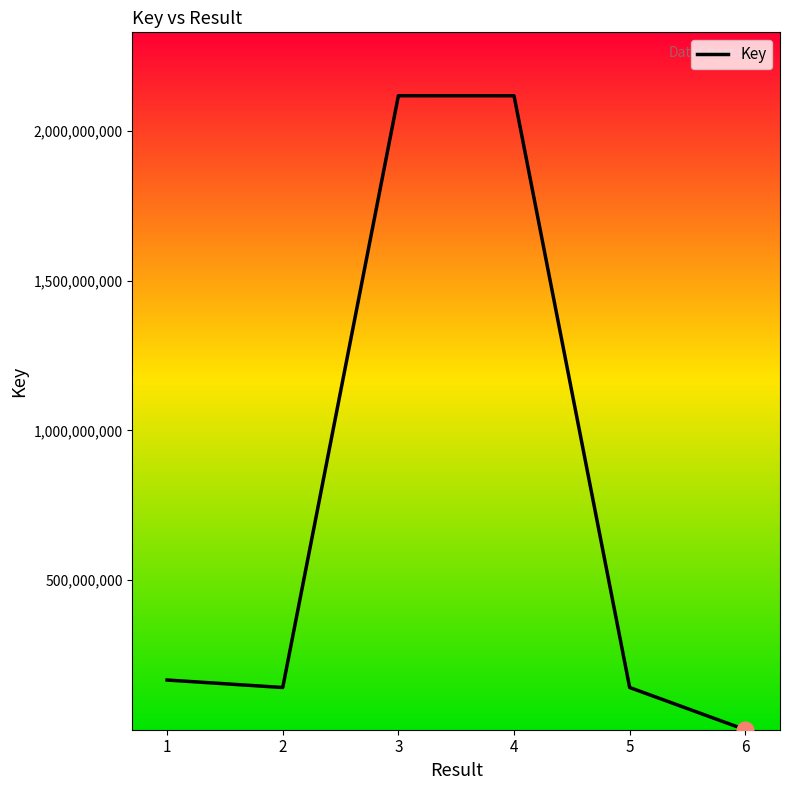

How many series are shown in this chart?

1